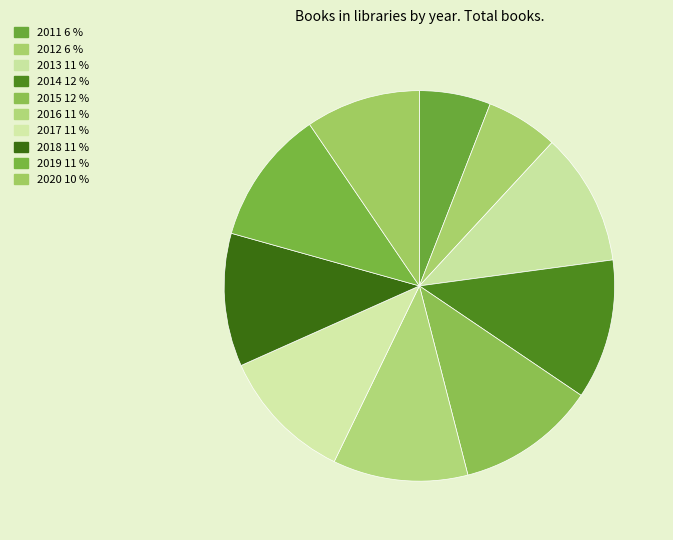

How many slices are in this pie chart?

10